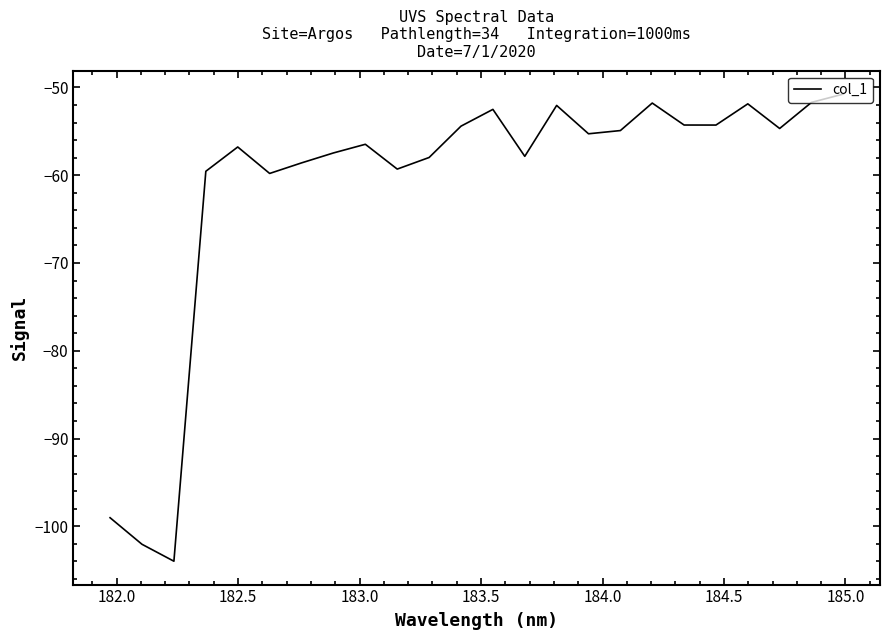

What is the greatest value displayed?

-50.8